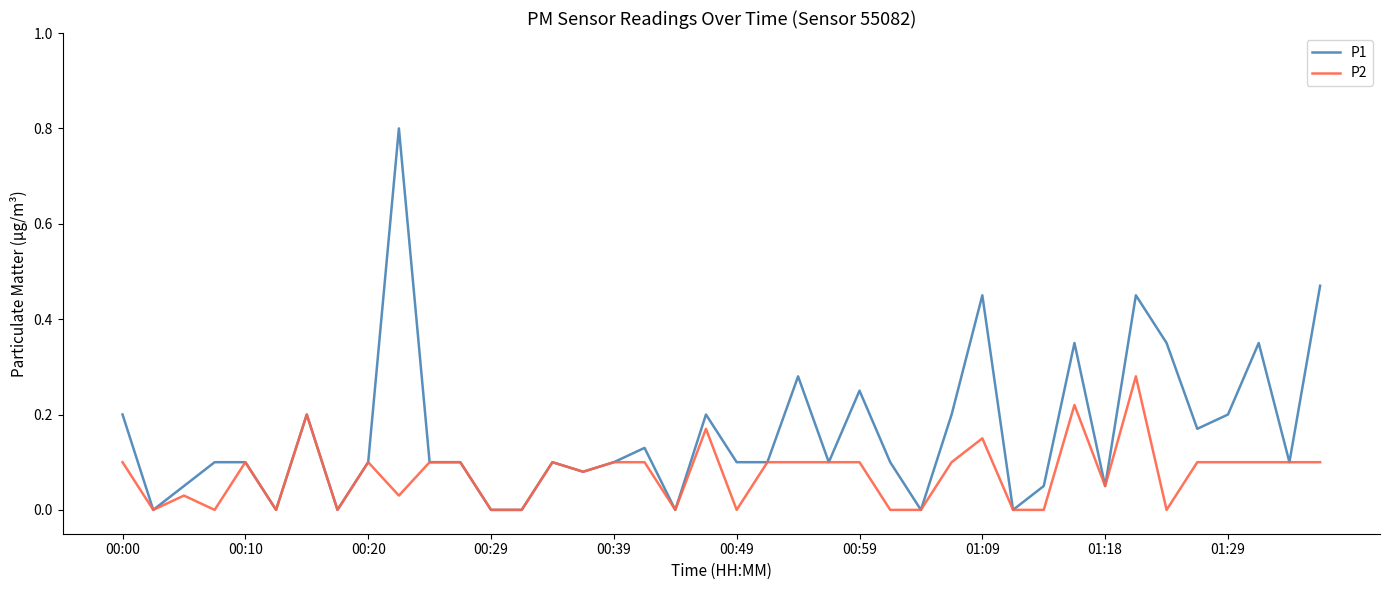

Rank the series by their maximum value, from lowest to highest.

P2, P1